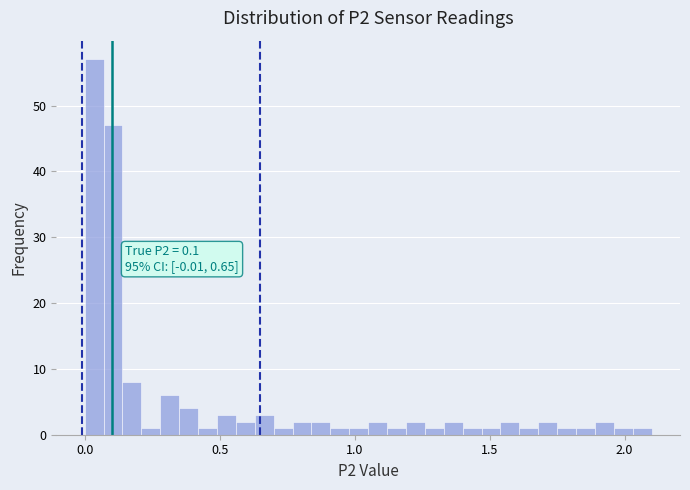

Around what value on the x-axis is the tallest bar? Give the approximate position of its centre, as read against the axis.

0.05